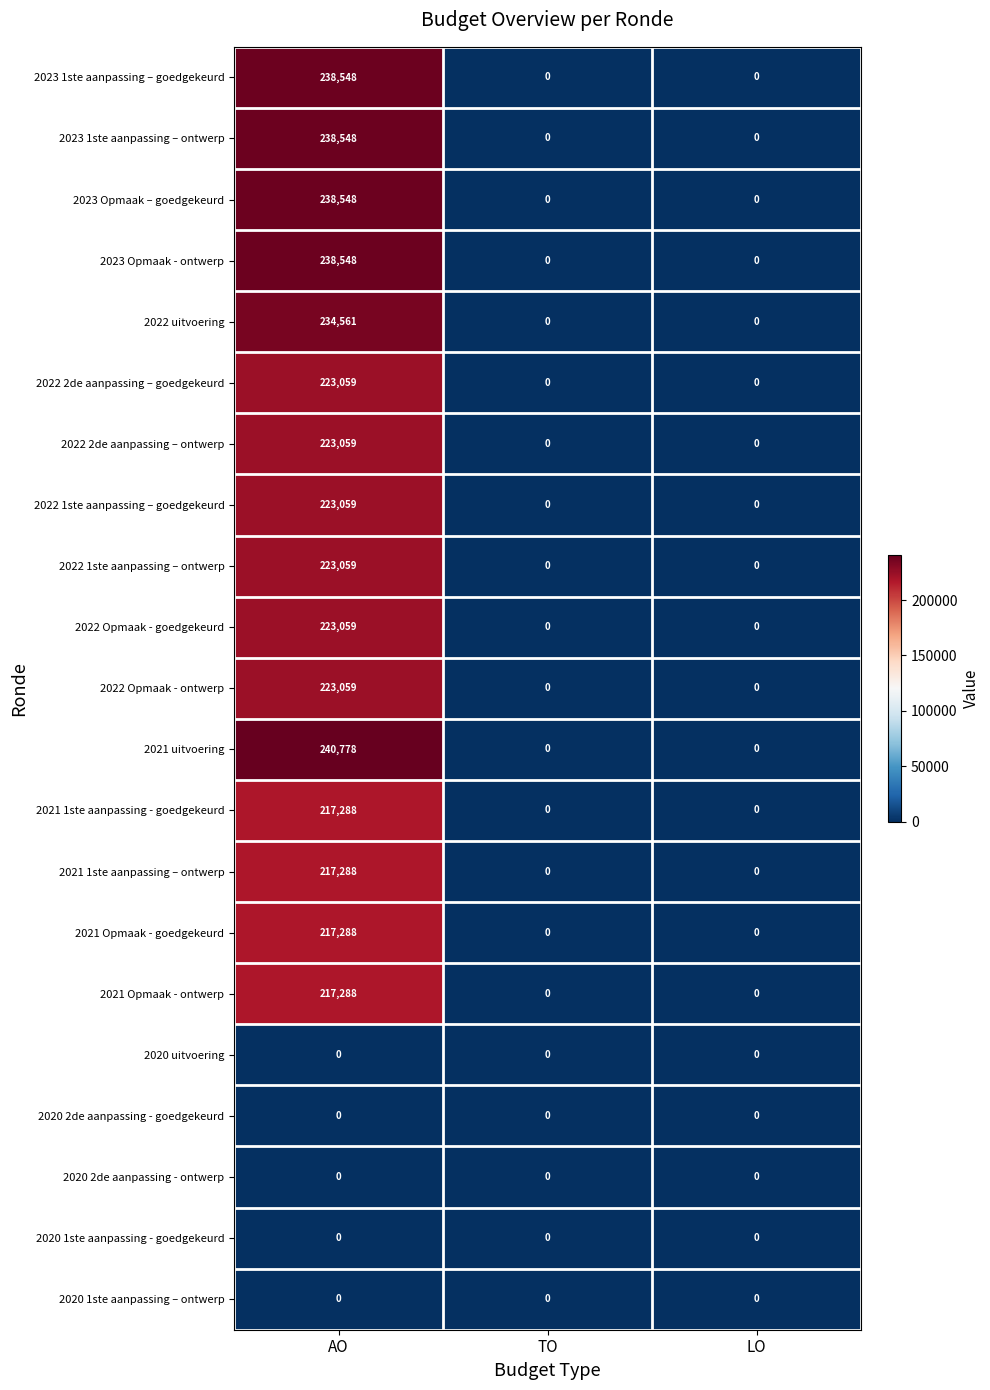

At which category is the sum across all series the highest?

AO